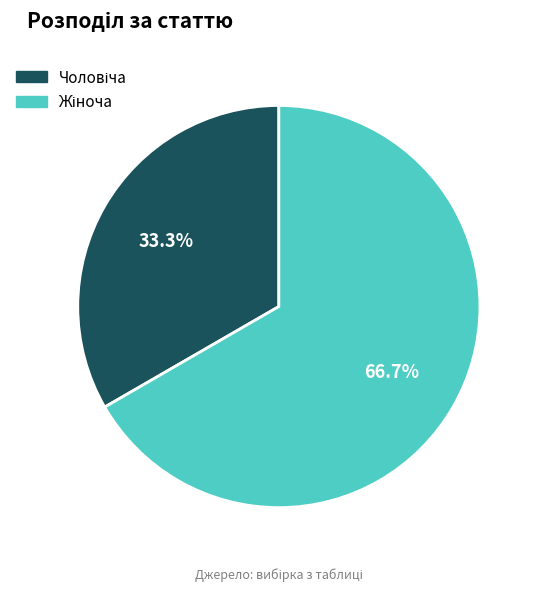

Count the number of slices in the pie.

2